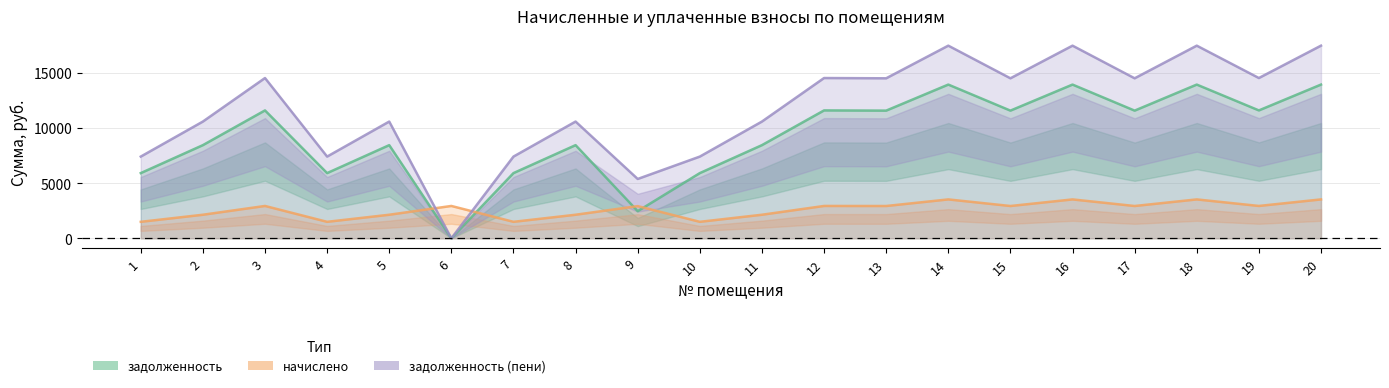

Where is задолженность (пени) nearest to the value 8733?

1